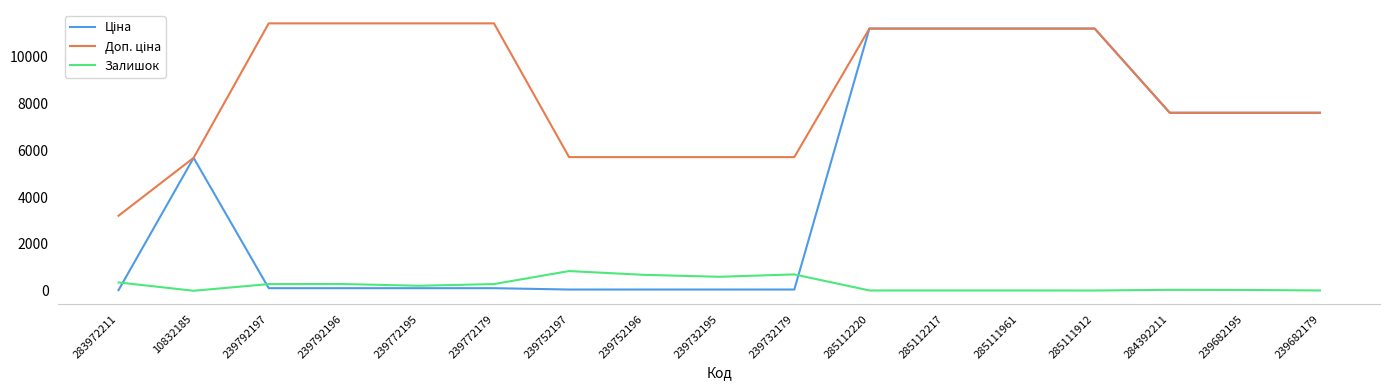

Is this an area chart (filled region under the line)?

No